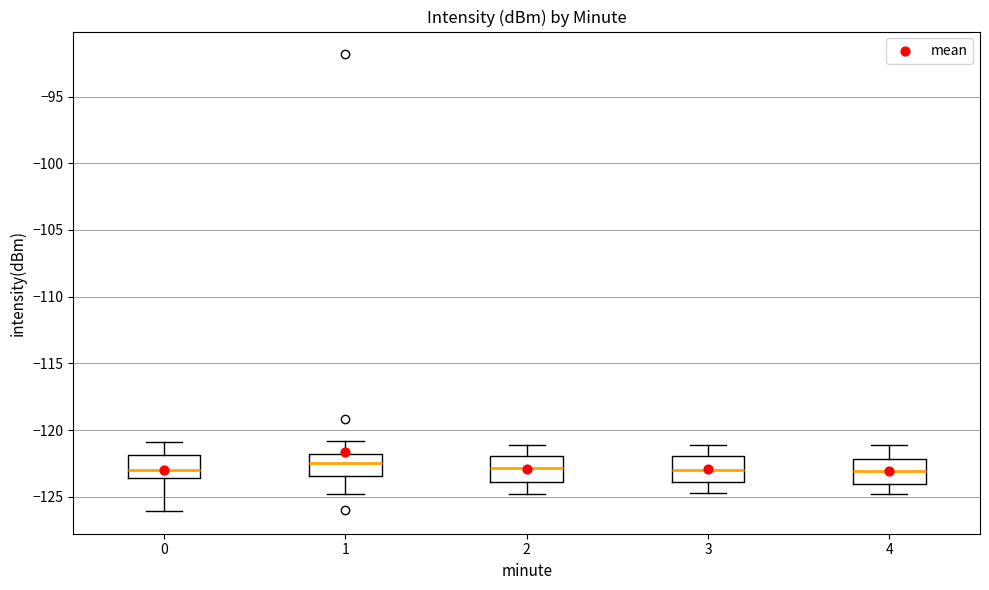

Reading left to right, read every box against the y-axis: the position of its median line, the range the box covers, and the ends of its whiskers. The values are not printed on the chart, so give them approximately, as read against the axis.

0: median -123.0, box -123.5 to -122.0, whiskers -126.0 to -121.0
1: median -122.5, box -123.5 to -122.0, whiskers -125.0 to -121.0
2: median -123.0, box -124.0 to -122.0, whiskers -125.0 to -121.0
3: median -123.0, box -124.0 to -122.0, whiskers -124.5 to -121.0
4: median -123.0, box -124.0 to -122.0, whiskers -125.0 to -121.0